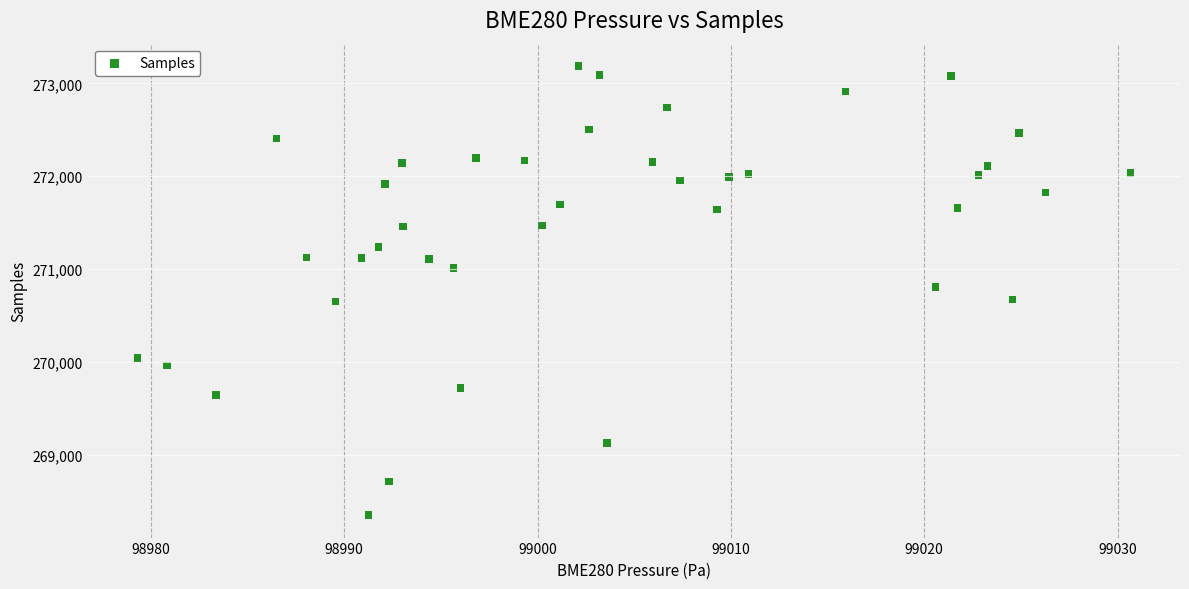

What is the range of Y values (max minus min)?

4833